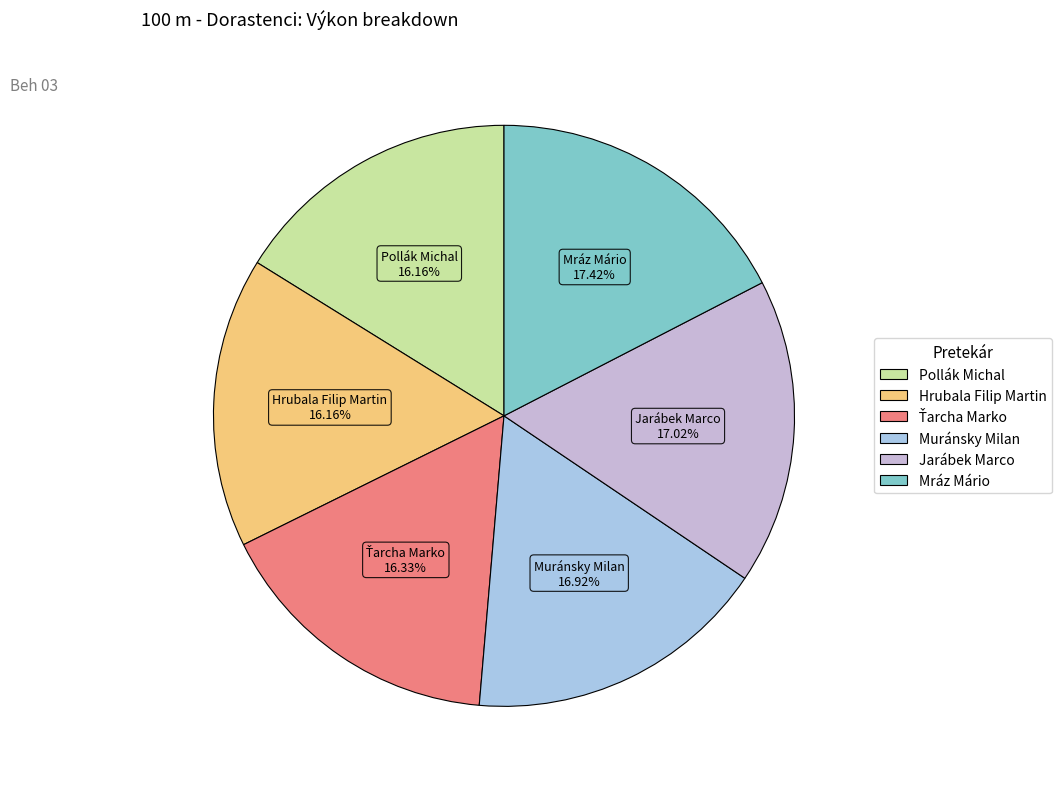

Combined, do Pollák Michal and Hrubala Filip Martin account for over 50%?

No